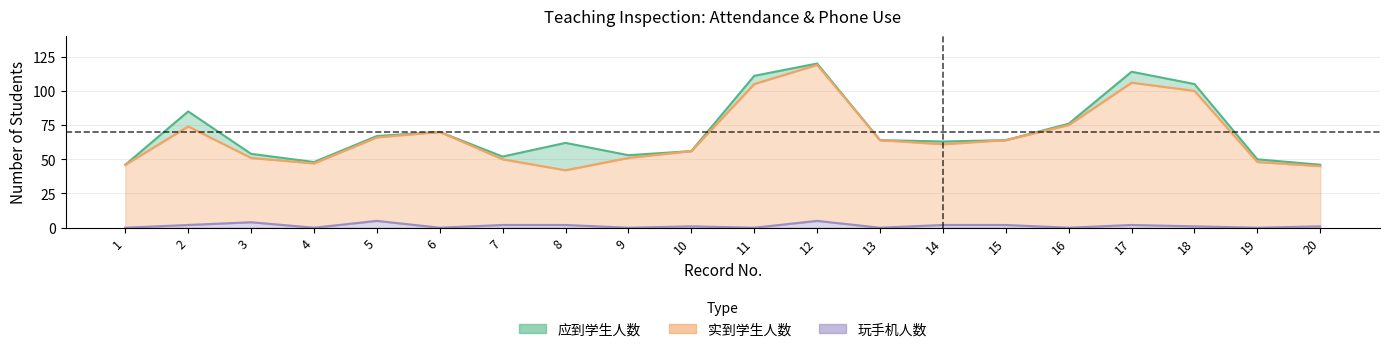

At which category does the chart reach its minimum across all series?

1